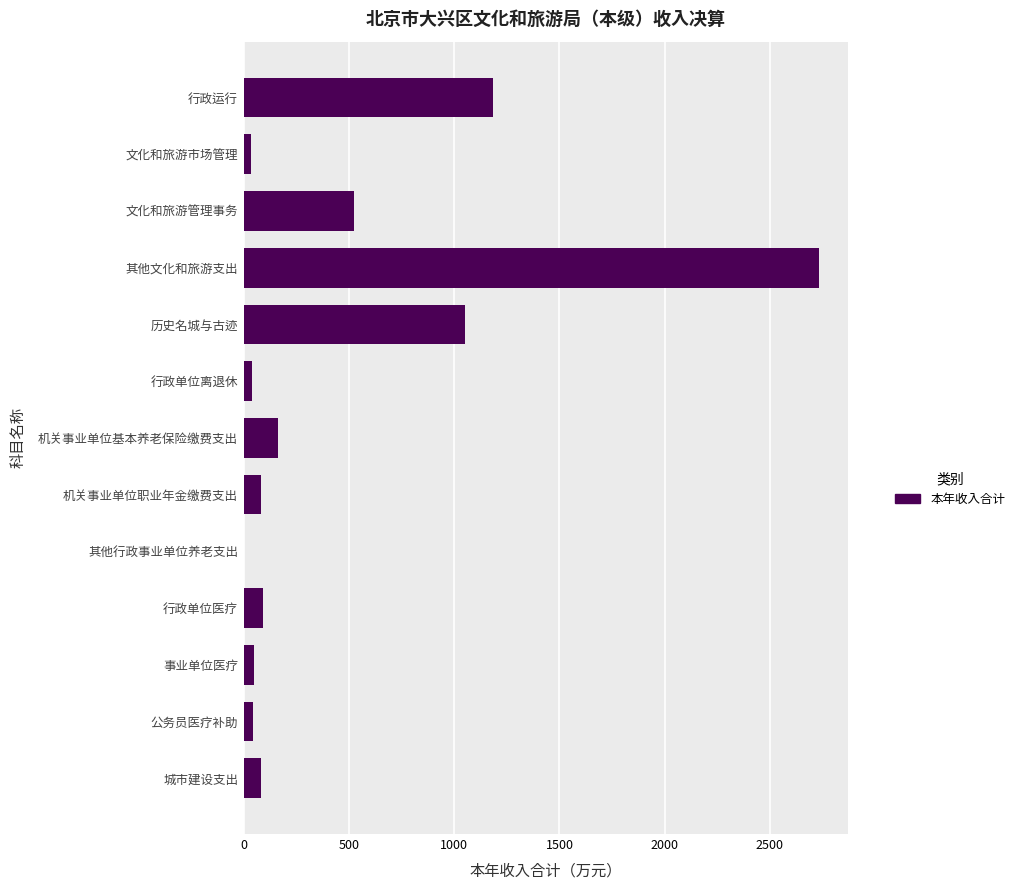

True or false: the data shows 164.2 at 机关事业单位基本养老保险缴费支出.

True